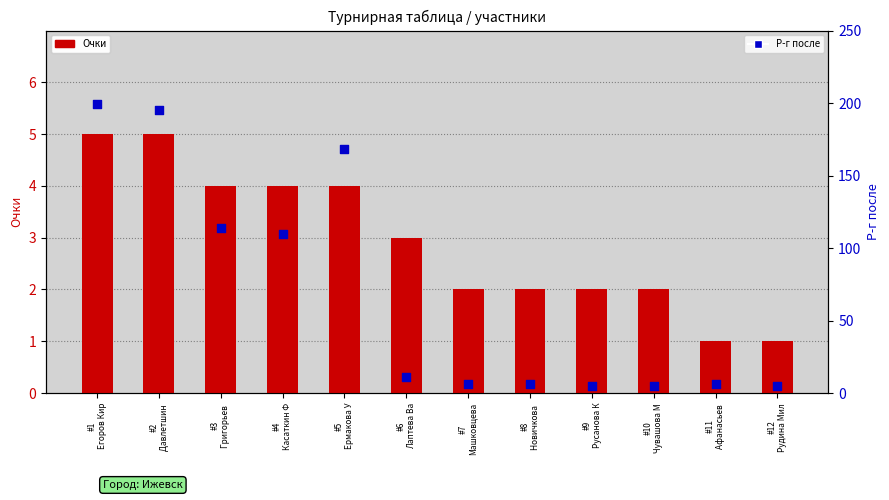

What are all the series names shown in the legend?

Очки, Р-г после